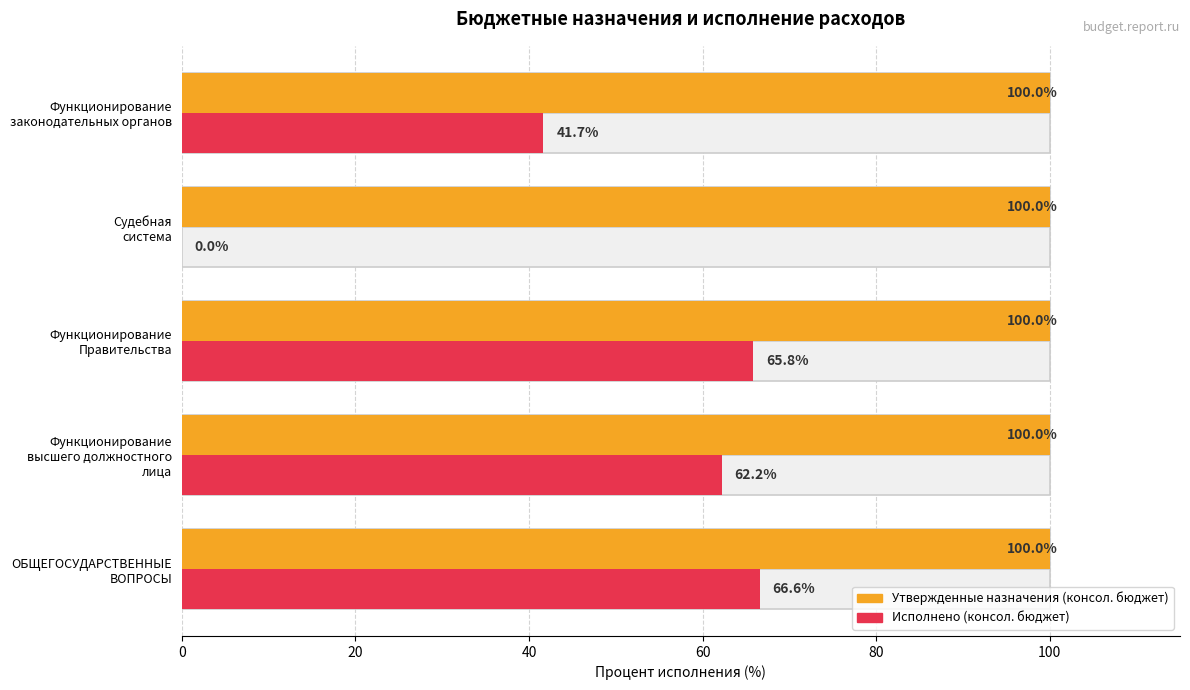

How many categories are shown in the chart?

5